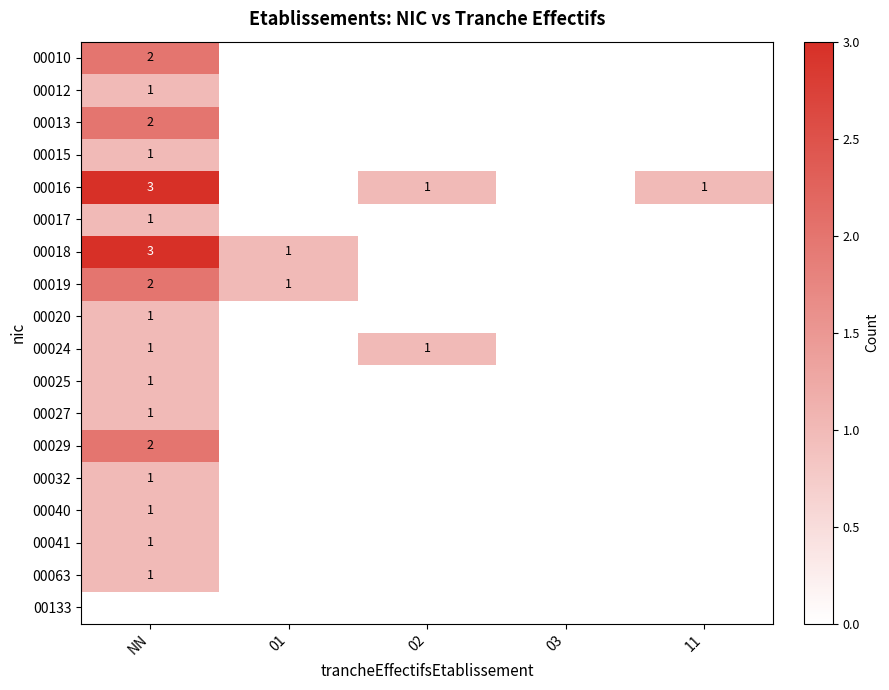

The 00016 series shows 1 at 02. True or false?

True